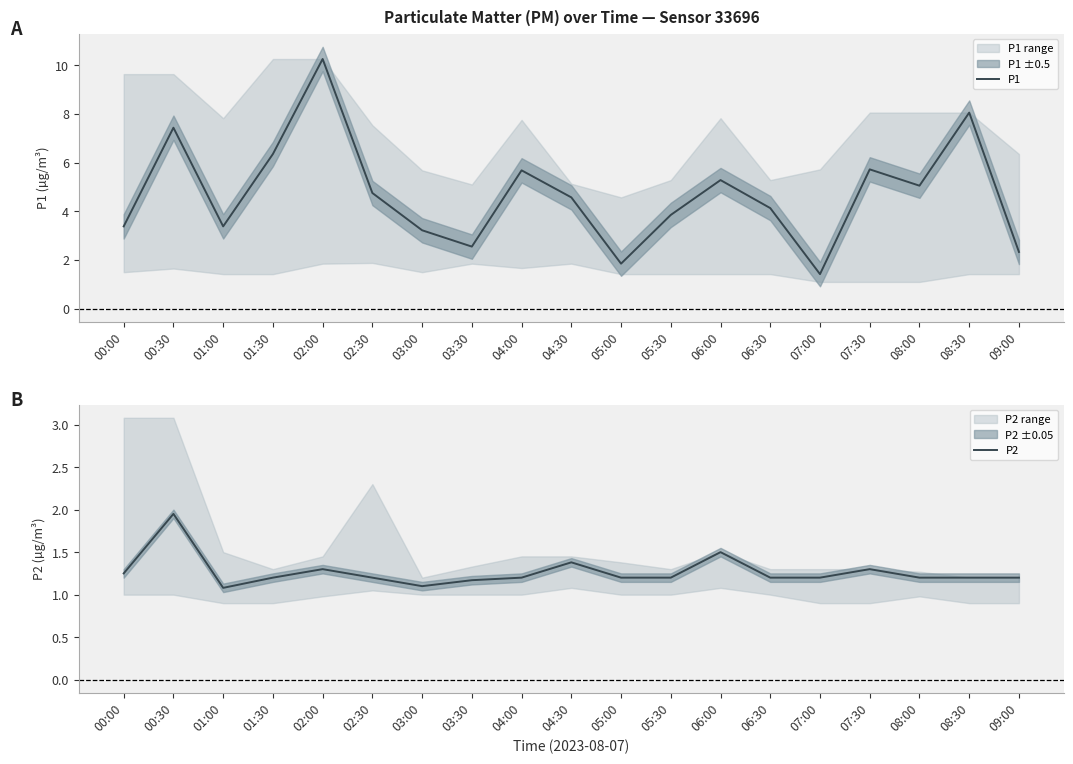

True or false: P1 and P2 intersect in this chart.

False